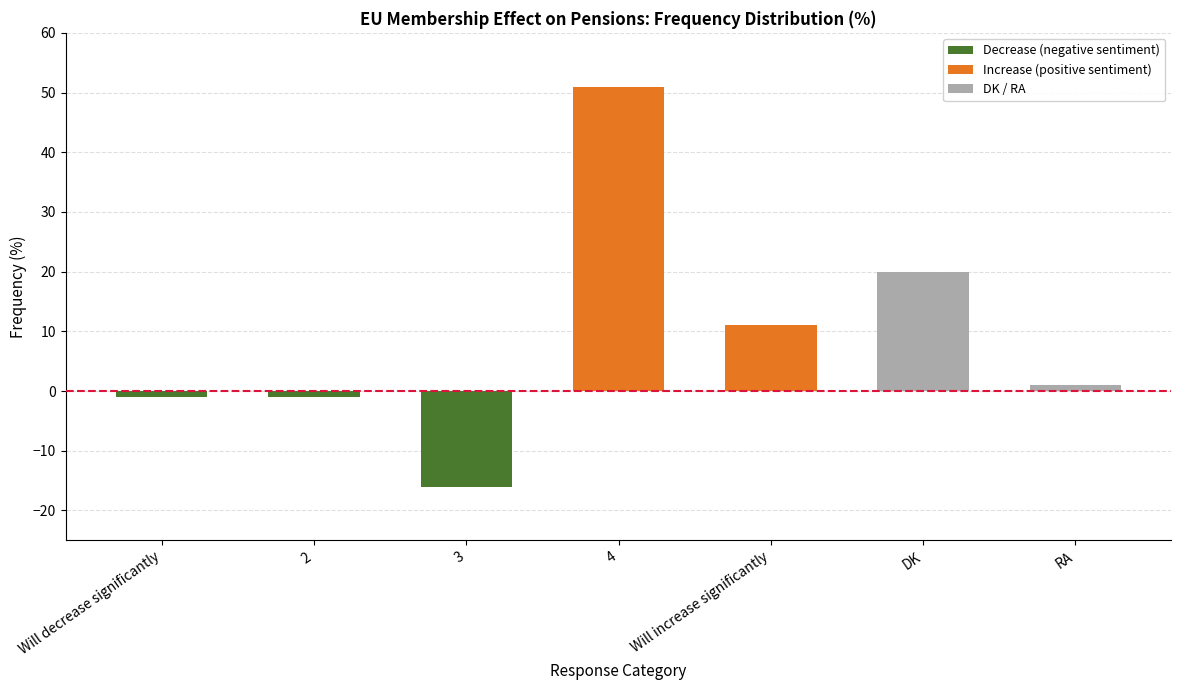

Does the chart contain stacked bars?

No